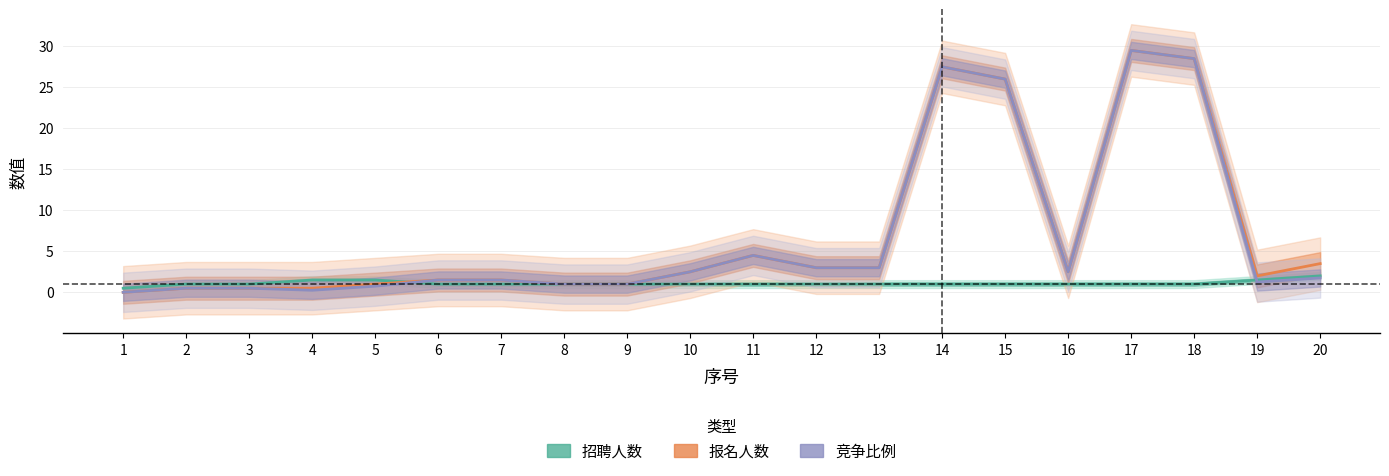

True or false: 竞争比例 and 招聘人数 cross at least once.

True